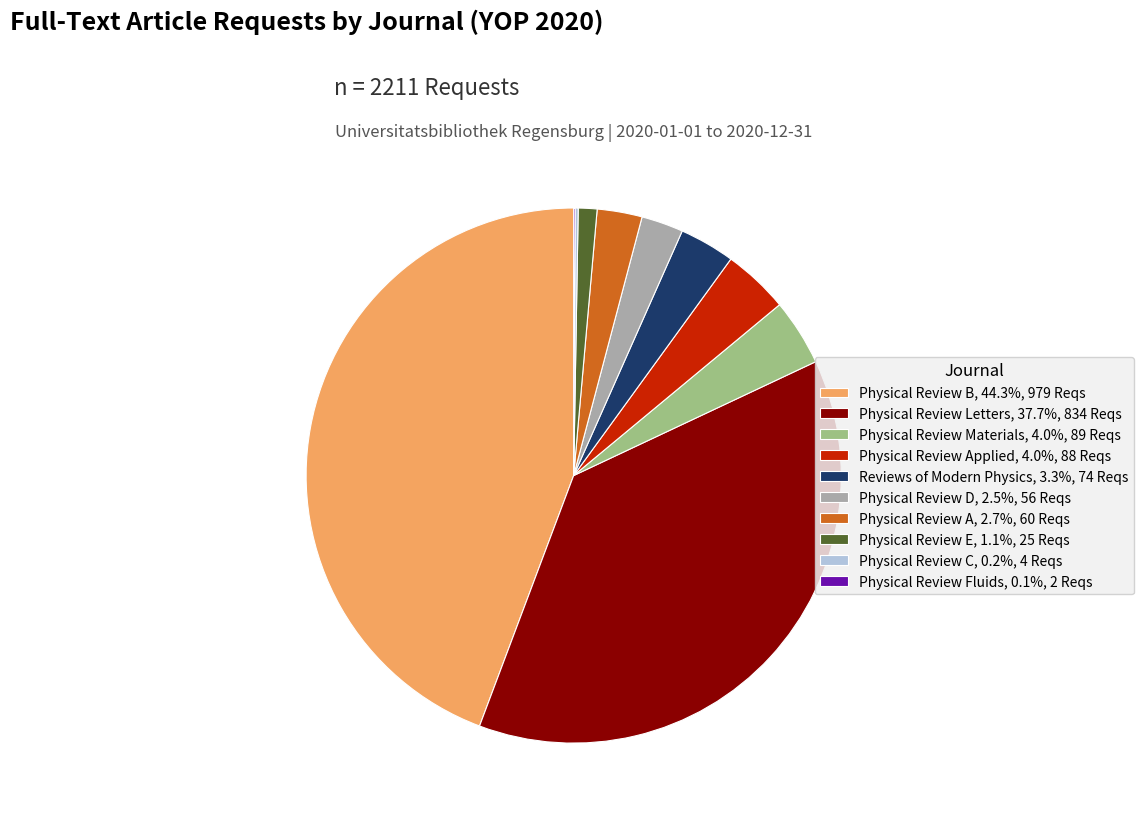

What is the ratio of the value at Physical Review B, 44.3%, 979 Reqs to the value at Physical Review A, 2.7%, 60 Reqs?

16.3